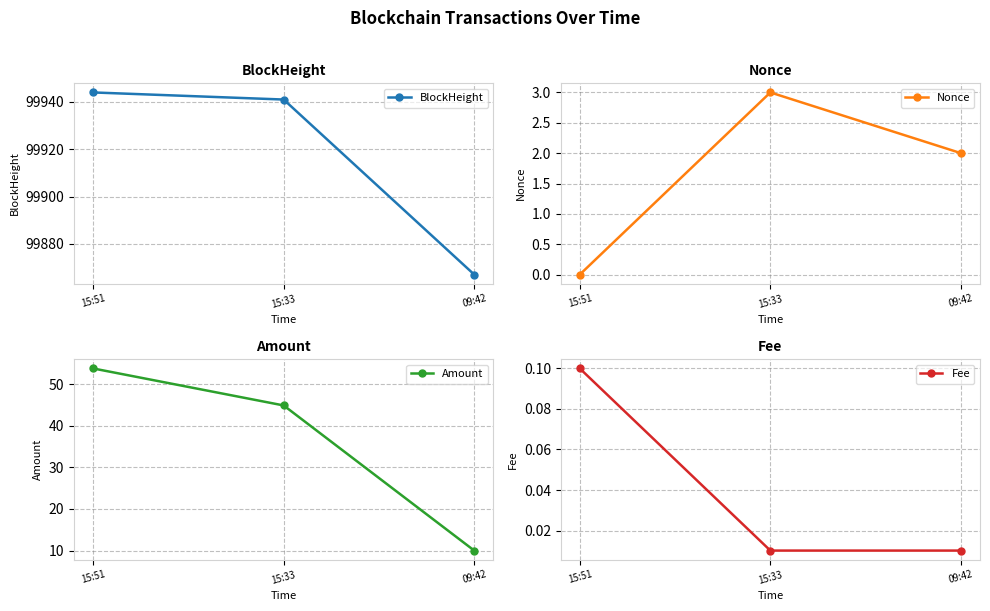

At which category is the sum across all series the highest?

15:51